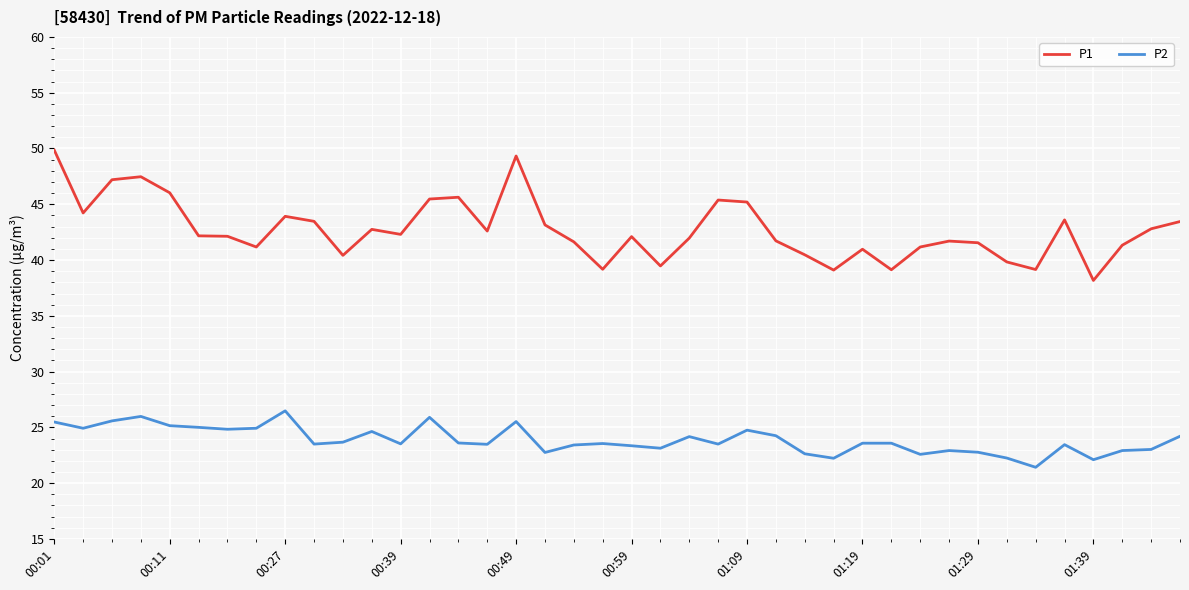

What is the difference between the maximum and minimum values in the P1 series?

11.7